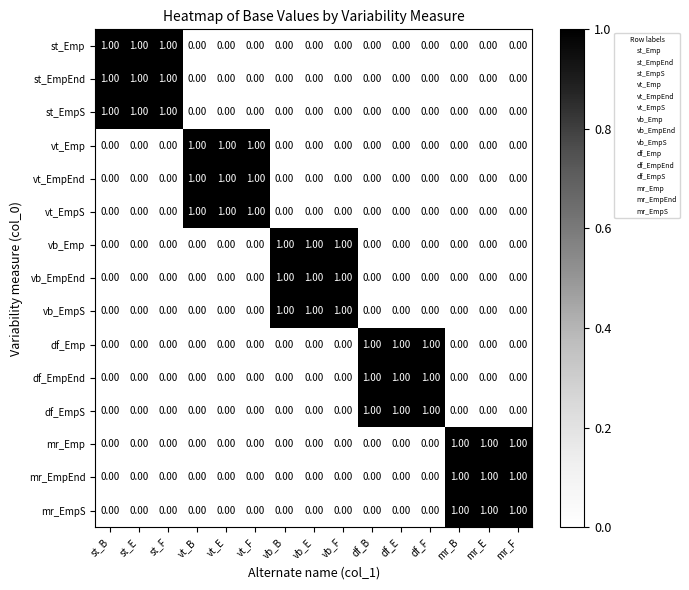

What is the total value across all series at vb_B?

3